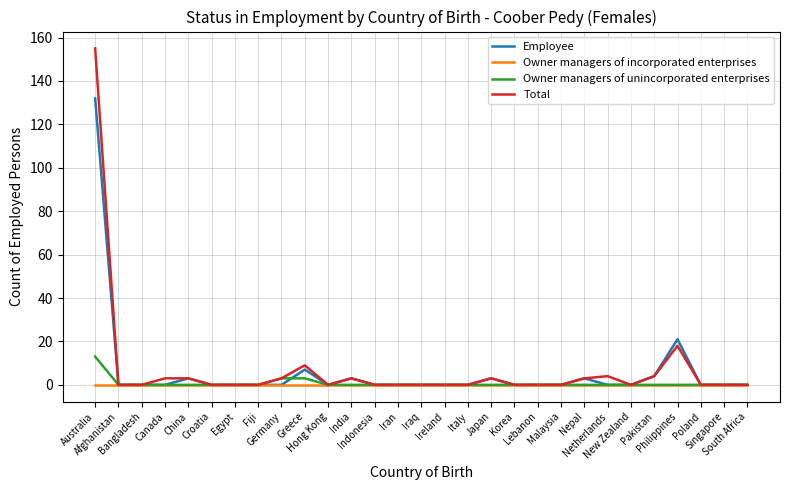

What is the greatest value displayed?

155